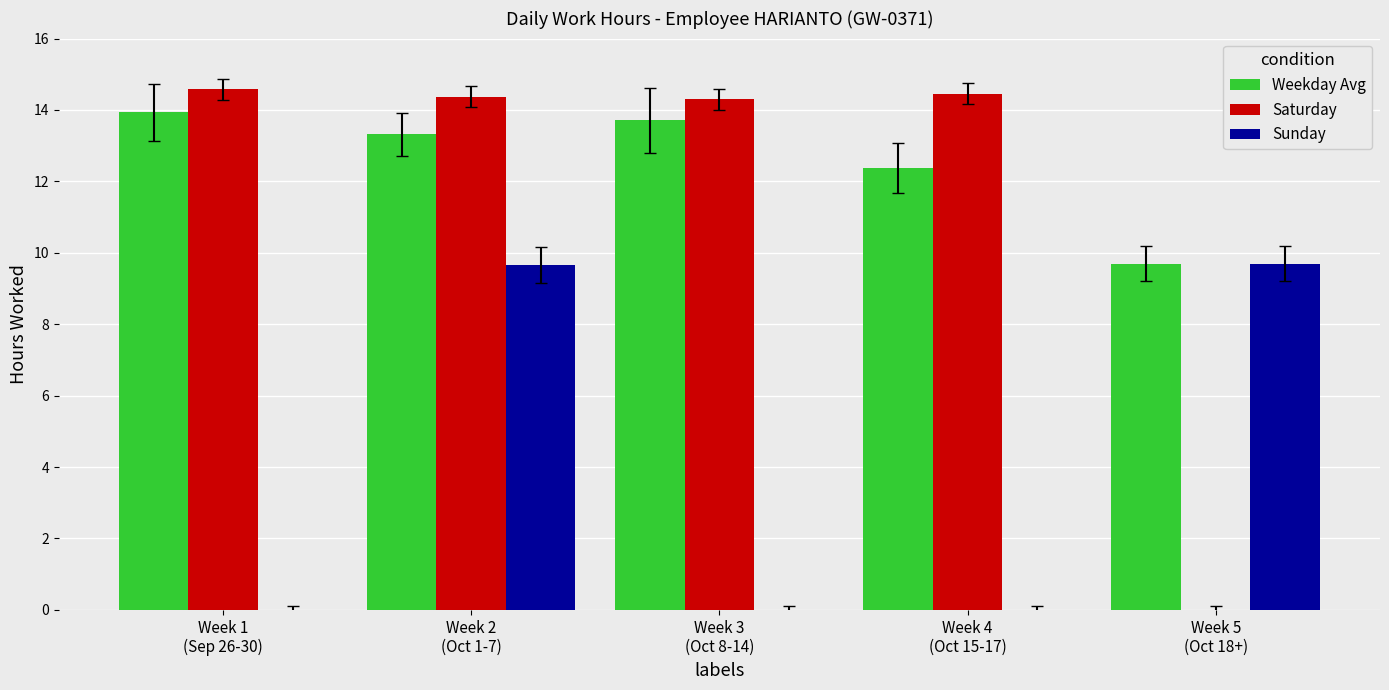

How many distinct data groups are displayed?

3